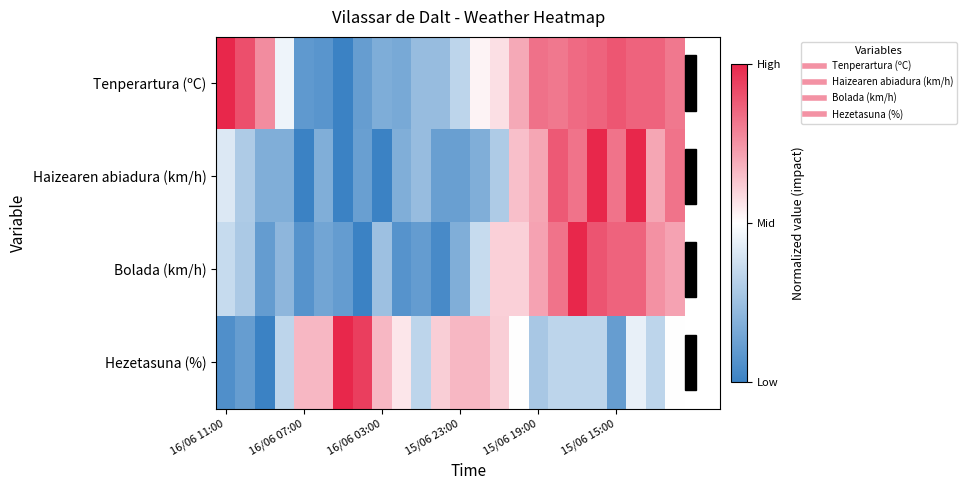

Which series has the largest total across all categories?

Tenperartura (ºC)